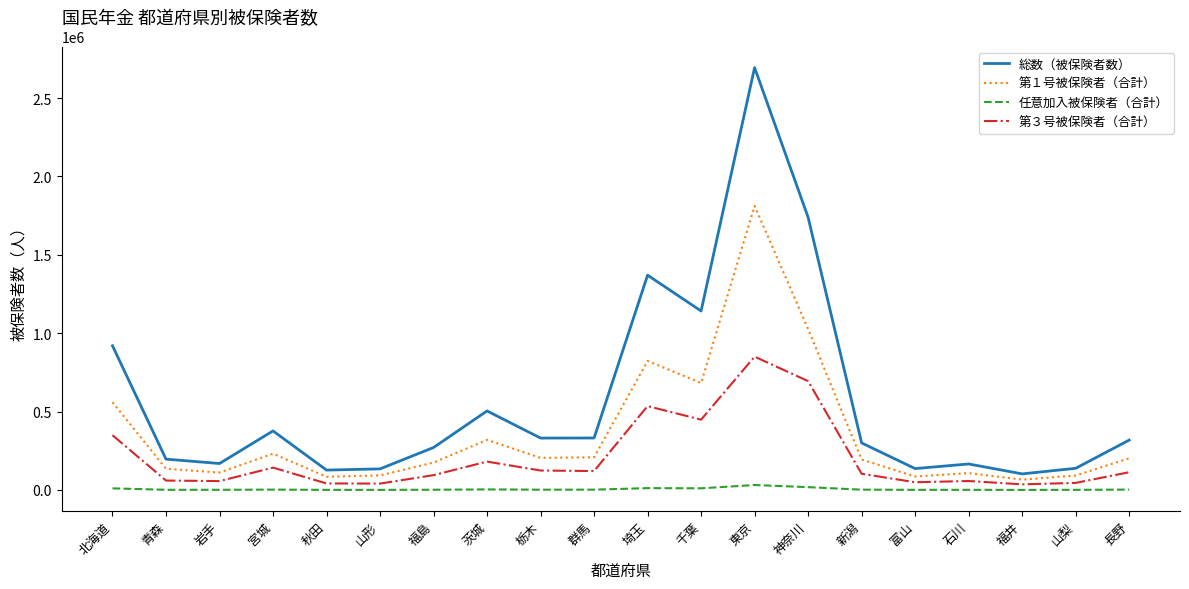

What value does the 第３号被保険者（合計） series have at 新潟, to the nearest 10?

103500